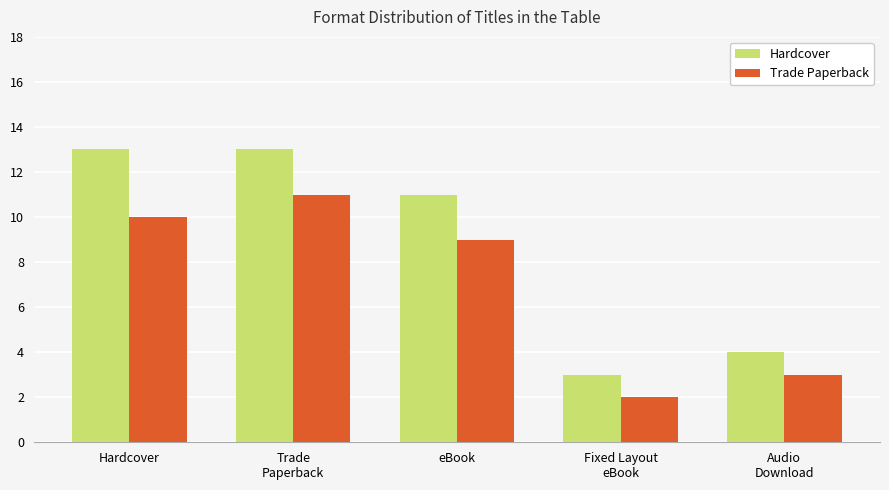

Reading left to right, list all the values displayed in this chart.

Hardcover: 13	13	11	3	4
Trade Paperback: 10	11	9	2	3